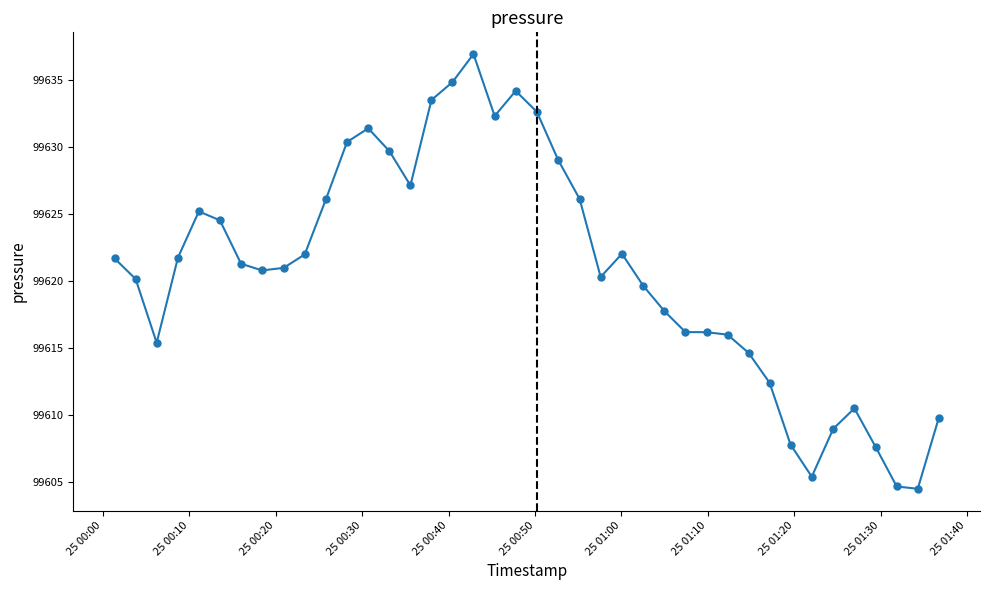

What is the difference between the second highest and second lowest values?

30.2